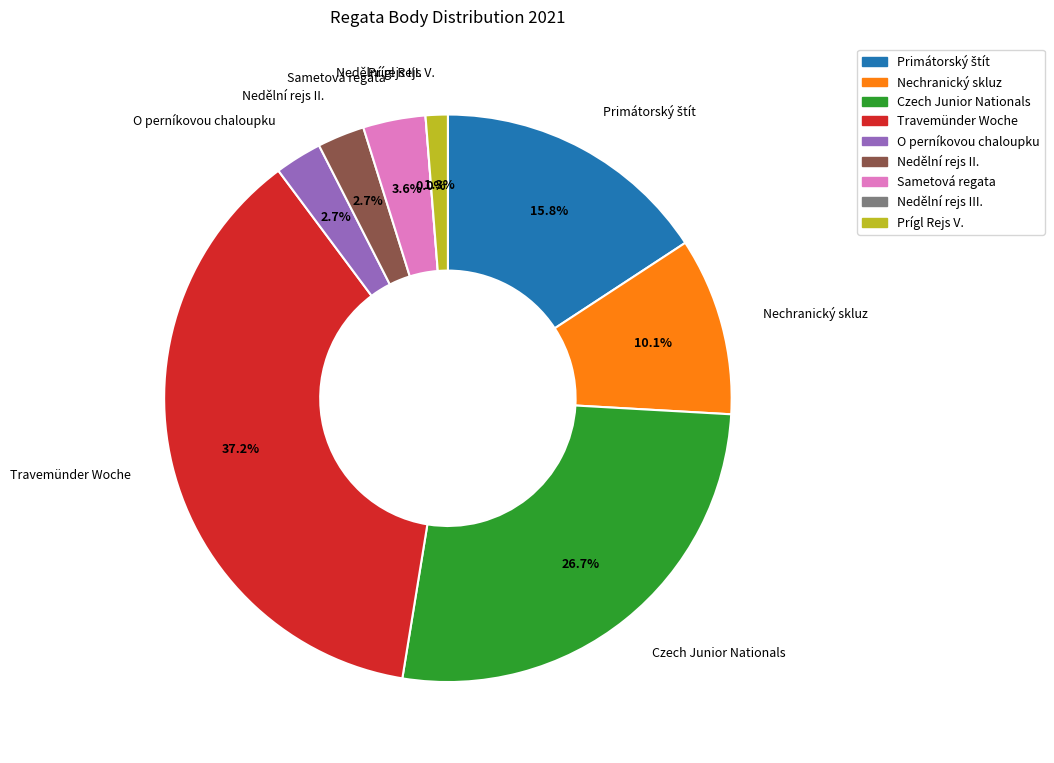

Is the sum of 211106 and 212146 greater than half?

No